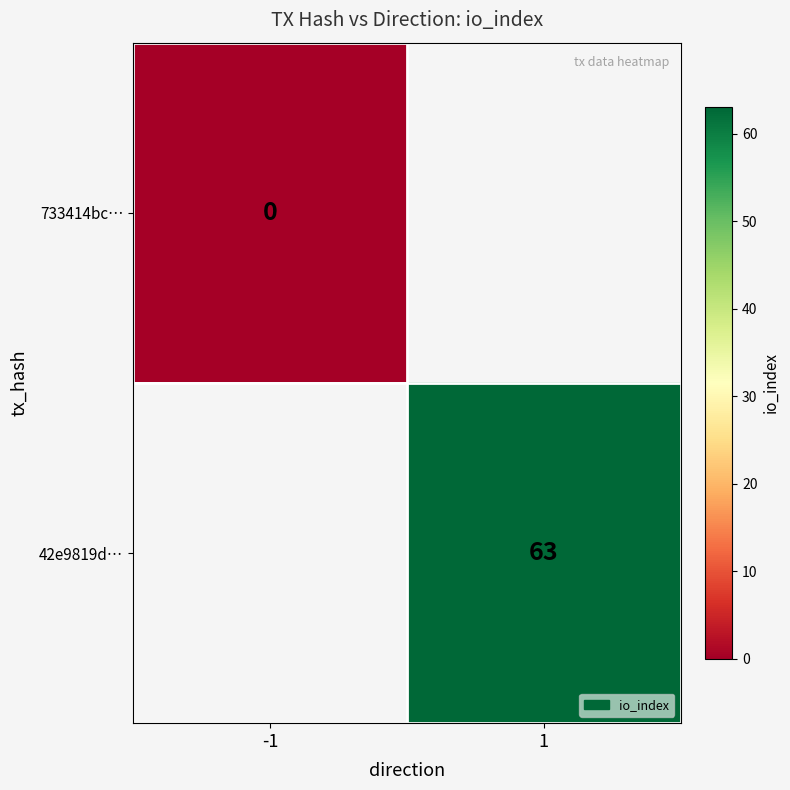

The 42e9819d… series shows 63 at 1. True or false?

True